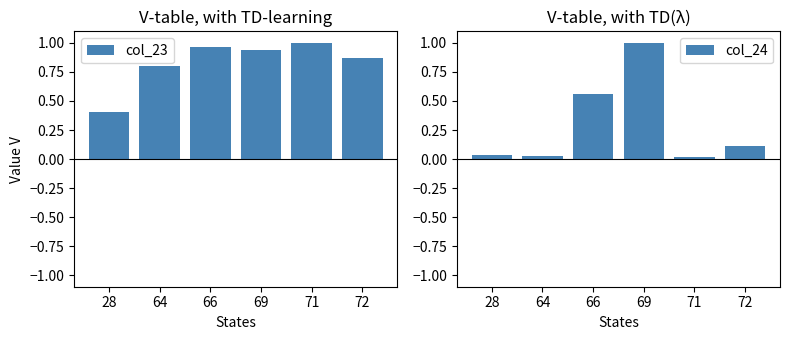

At 64, list the series in order from largest to smallest.

col_23, col_24